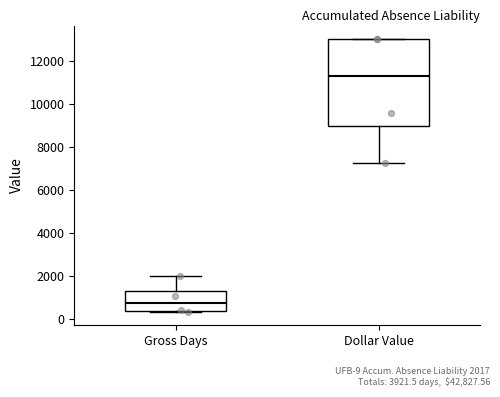

Reading left to right, transcribe this box plot: for each box, give where its median line is, the range the box spans, and where its two whiskers end, as read against the y-axis. The values are not printed on the chart, so give them approximately, as read against the axis.

Gross Days: median 800, box 400 to 1400, whiskers 400 to 2000
Dollar Value: median 11200, box 9000 to 13000, whiskers 7200 to 13000